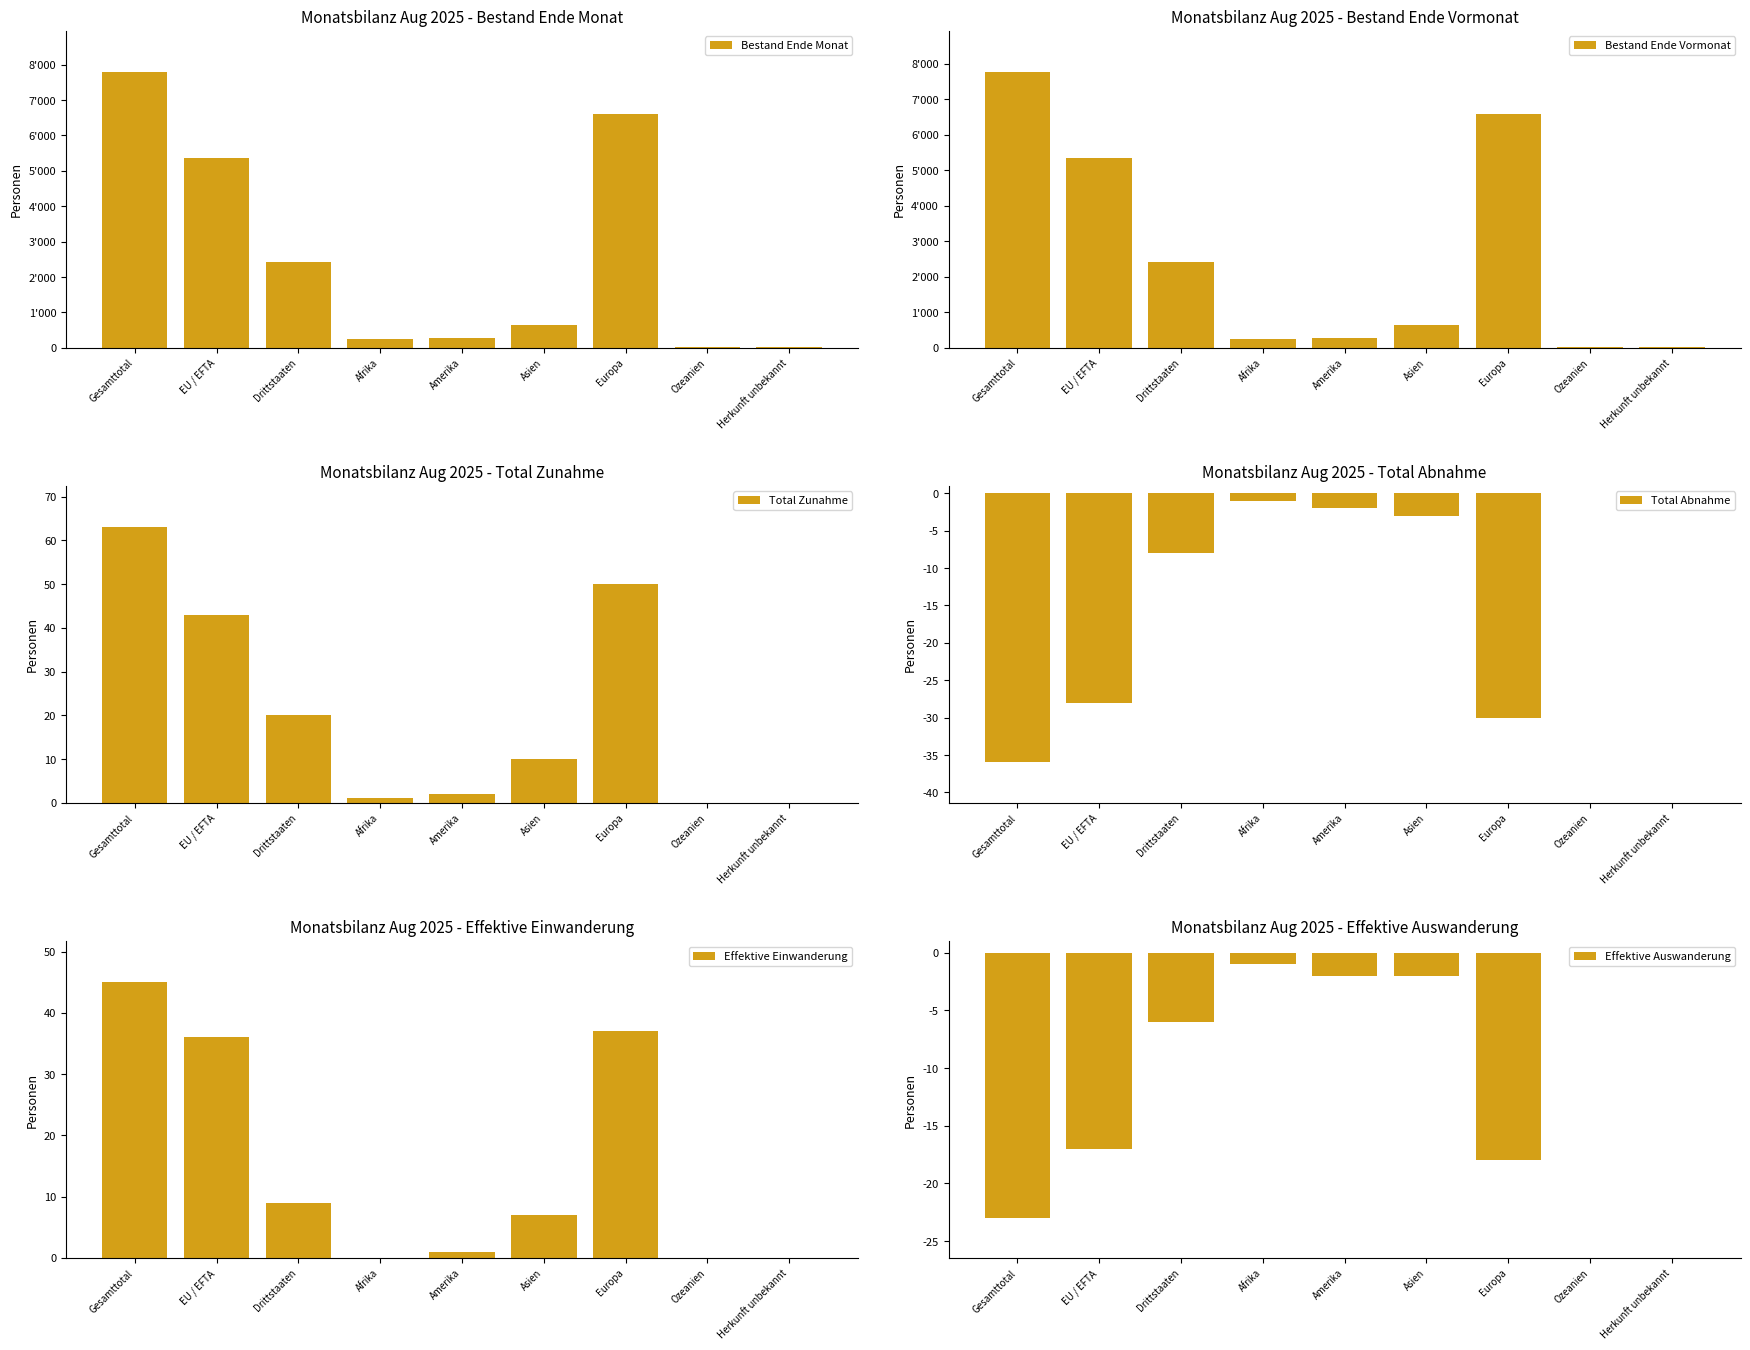

How many data points does each series have?

9